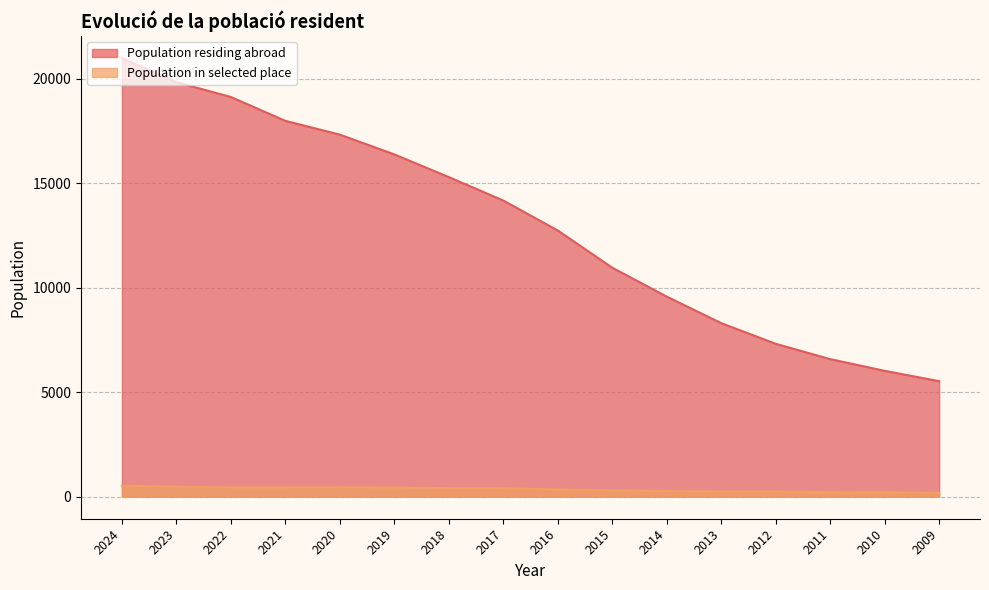

Is it true that Population in selected place equals 451 at 2022?

True